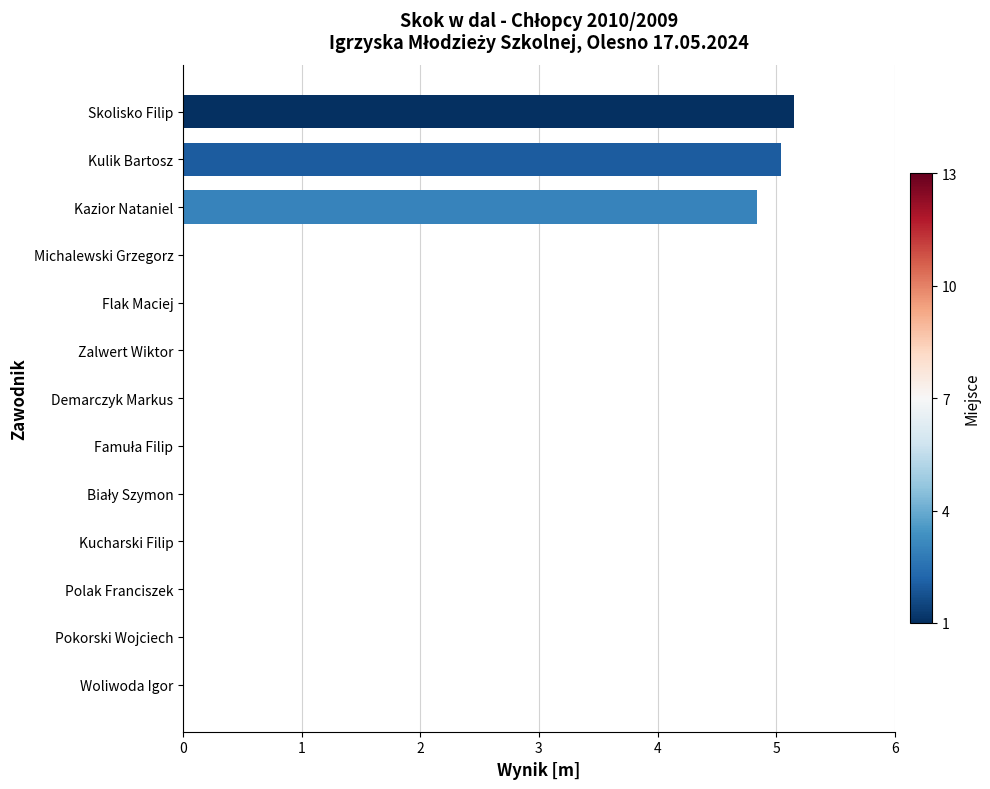

Which has a higher value, Flak Maciej or Kazior Nataniel?

Kazior Nataniel